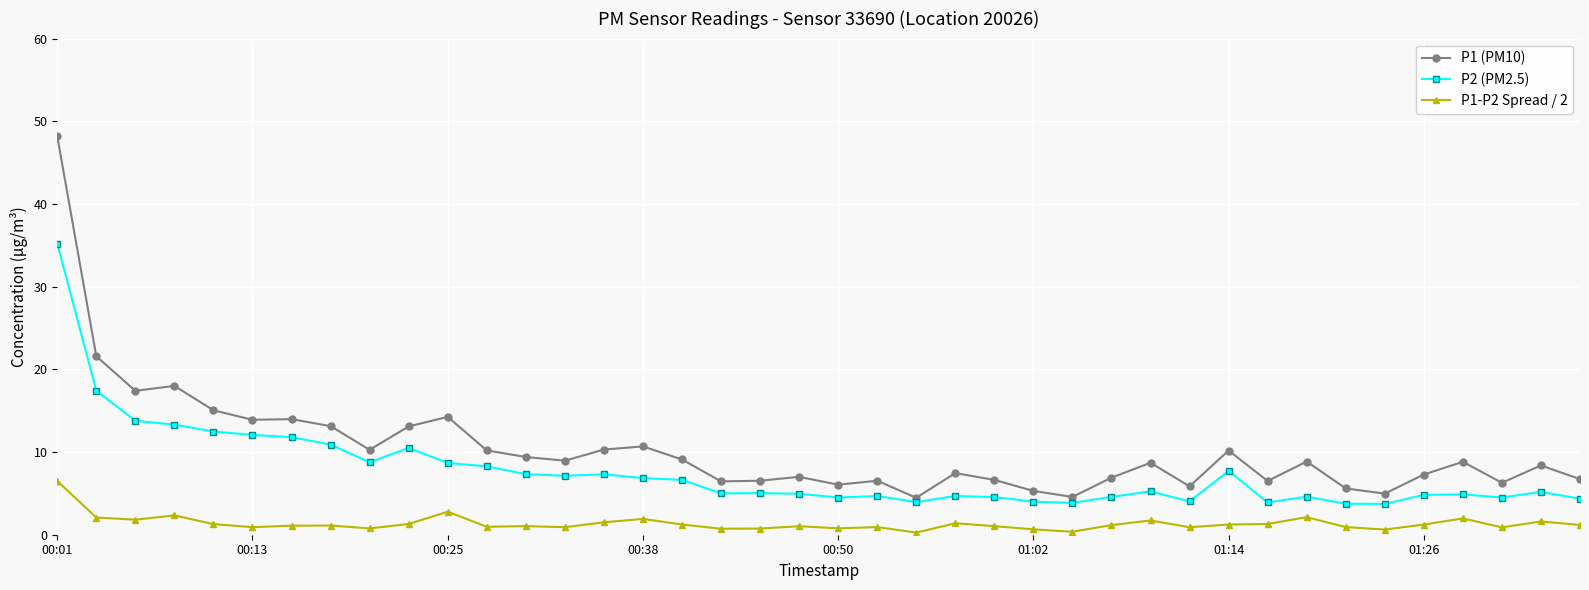

What is the maximum value for P2 (PM2.5)?

35.2